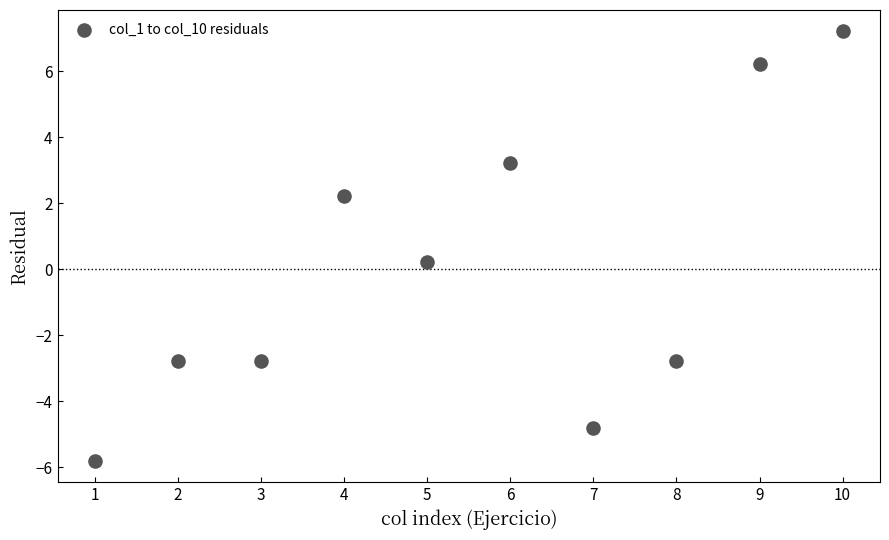

What is the average X value?

5.5